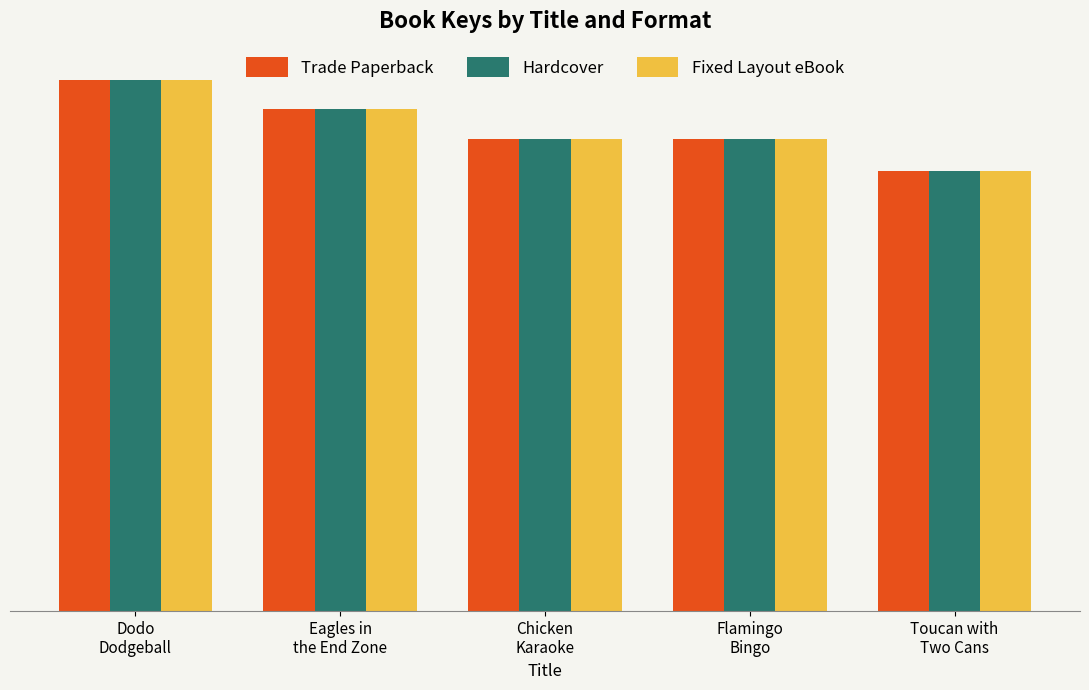

Rank the series by their maximum value, from lowest to highest.

Trade Paperback, Hardcover, Fixed Layout eBook